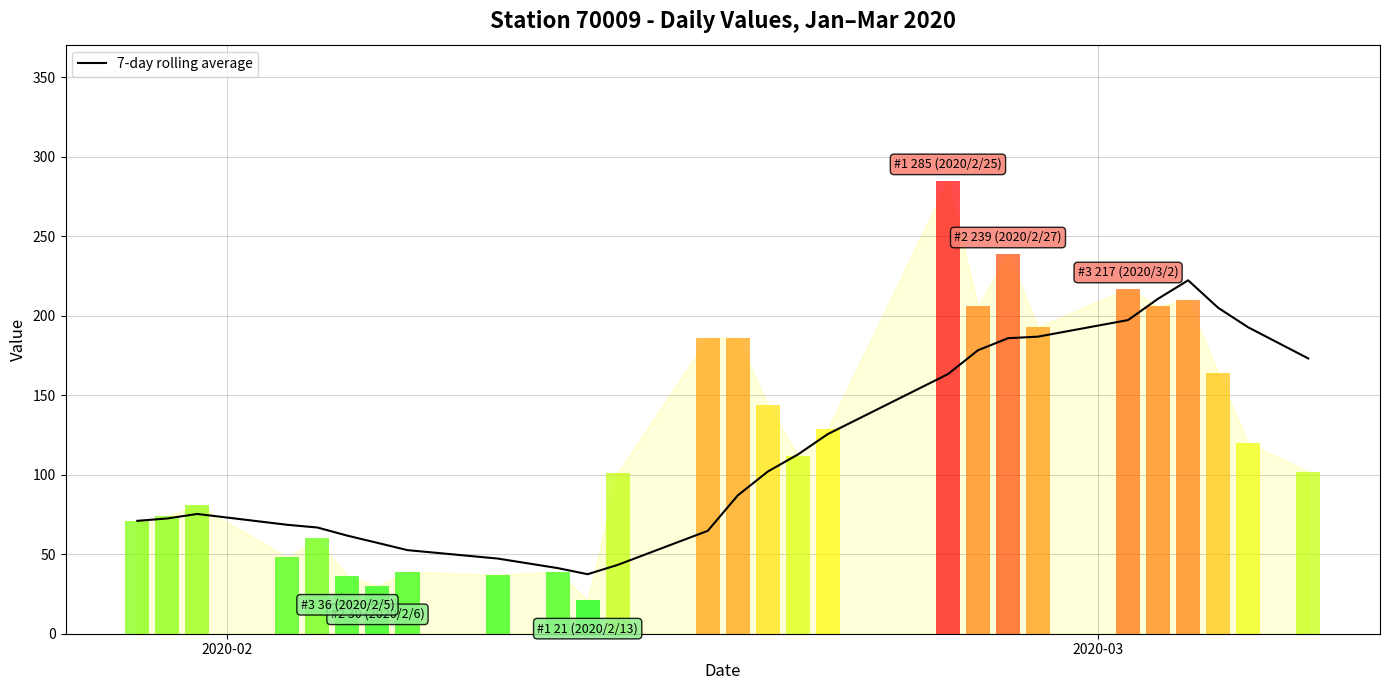

What is the sum of all values?

3102.2